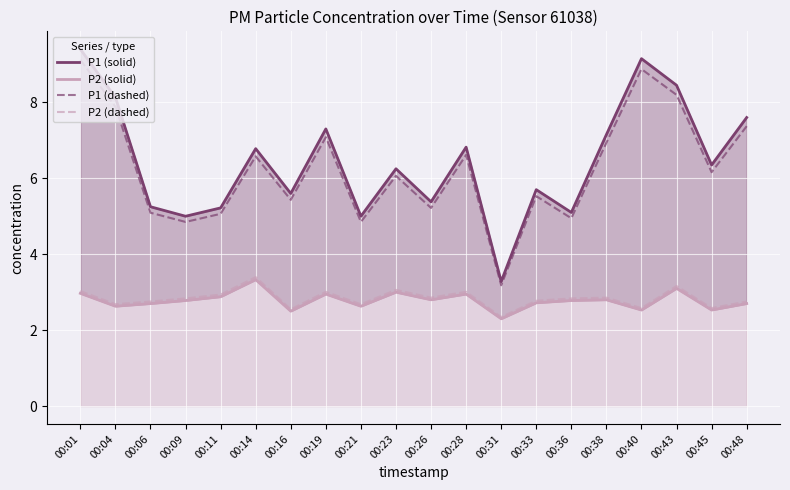

What is the sum of all P2 (solid) values?

55.6